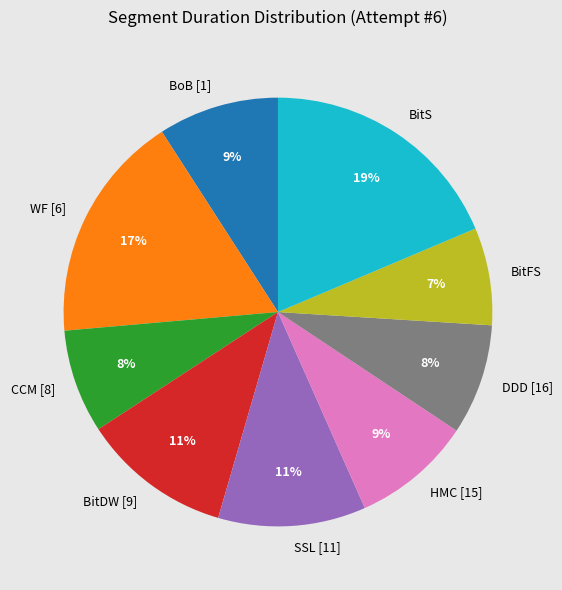

Which category has the biggest portion of the pie?

BitS